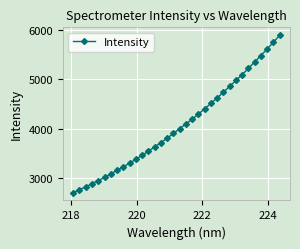

What is the difference between the maximum and minimum values?

3183.4